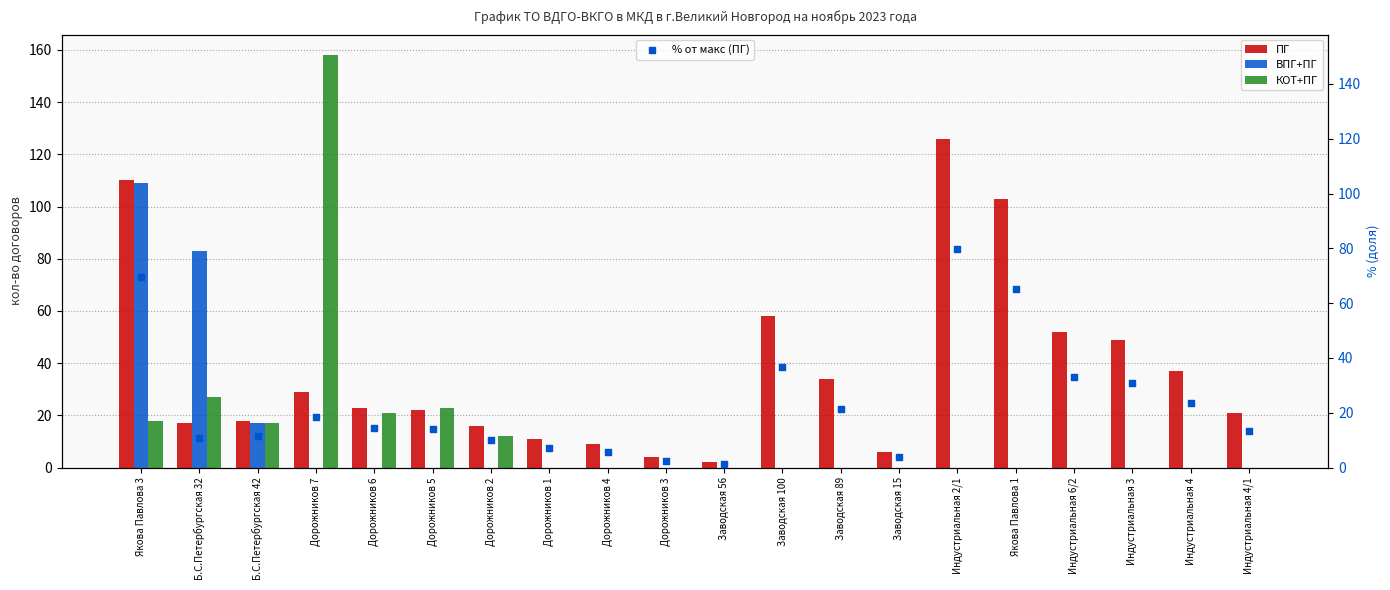

Which series has the largest total across all categories?

ПГ